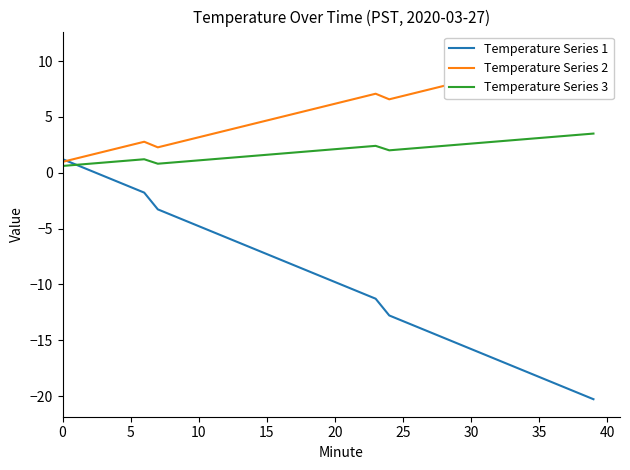

What are all the series names shown in the legend?

Temperature Series 1, Temperature Series 2, Temperature Series 3